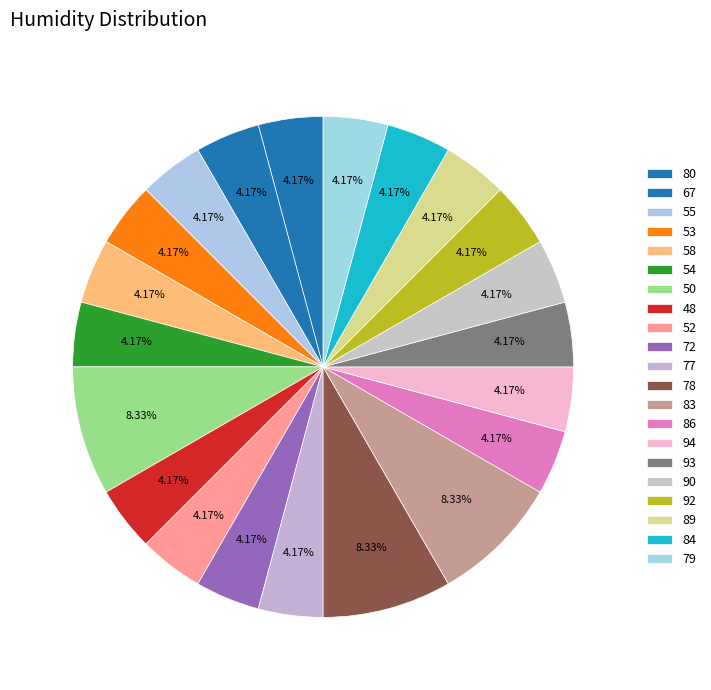

How many segments does this pie chart have?

21